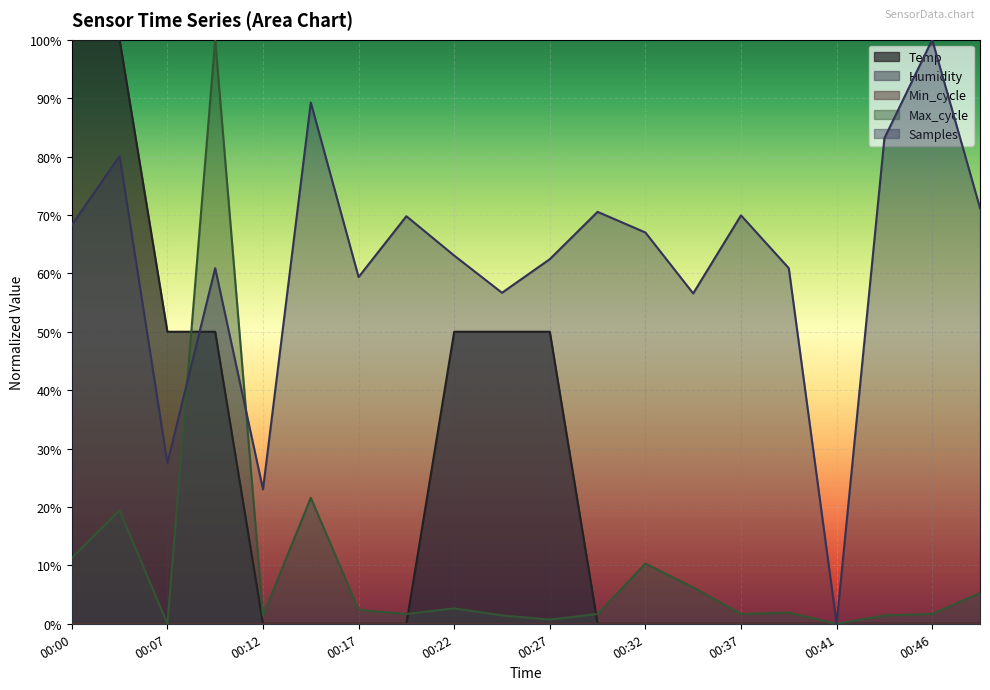

Reading left to right, list all the values displayed in this chart.

Temp: 00:00=1.0	00:02=1.0	00:07=0.5	00:10=0.5	00:12=0.0	00:15=0.0	00:17=0.0	00:20=0.0	00:22=0.5	00:24=0.5	00:27=0.5	00:29=0.0	00:32=0.0	00:34=0.0	00:37=0.0	00:39=0.0	00:41=0.0	00:44=0.0	00:46=0.0	00:49=0.0
Max_cycle: 00:00=0.1	00:02=0.2	00:07=0.0	00:10=1.0	00:12=0.0	00:15=0.2	00:17=0.0	00:20=0.0	00:22=0.0	00:24=0.0	00:27=0.0	00:29=0.0	00:32=0.1	00:34=0.1	00:37=0.0	00:39=0.0	00:41=0.0	00:44=0.0	00:46=0.0	00:49=0.1
Samples: 00:00=0.7	00:02=0.8	00:07=0.3	00:10=0.6	00:12=0.2	00:15=0.9	00:17=0.6	00:20=0.7	00:22=0.6	00:24=0.6	00:27=0.6	00:29=0.7	00:32=0.7	00:34=0.6	00:37=0.7	00:39=0.6	00:41=0.0	00:44=0.8	00:46=1.0	00:49=0.7